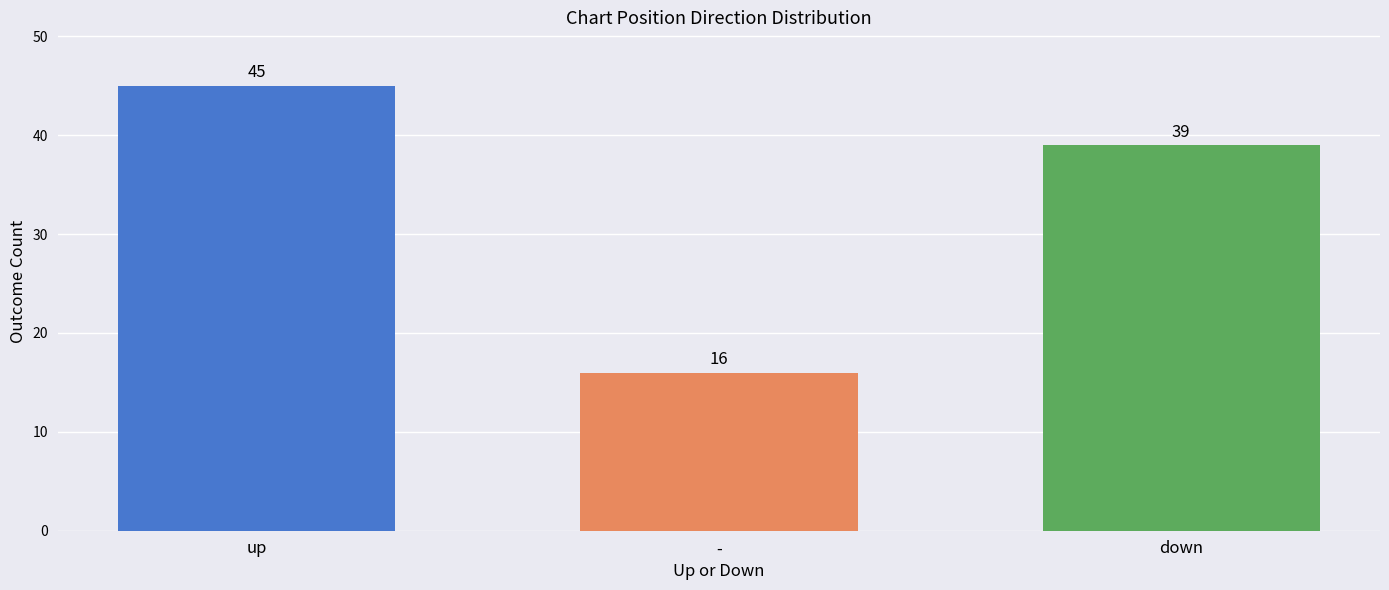

What is the value of the 2nd bar from the left?

16